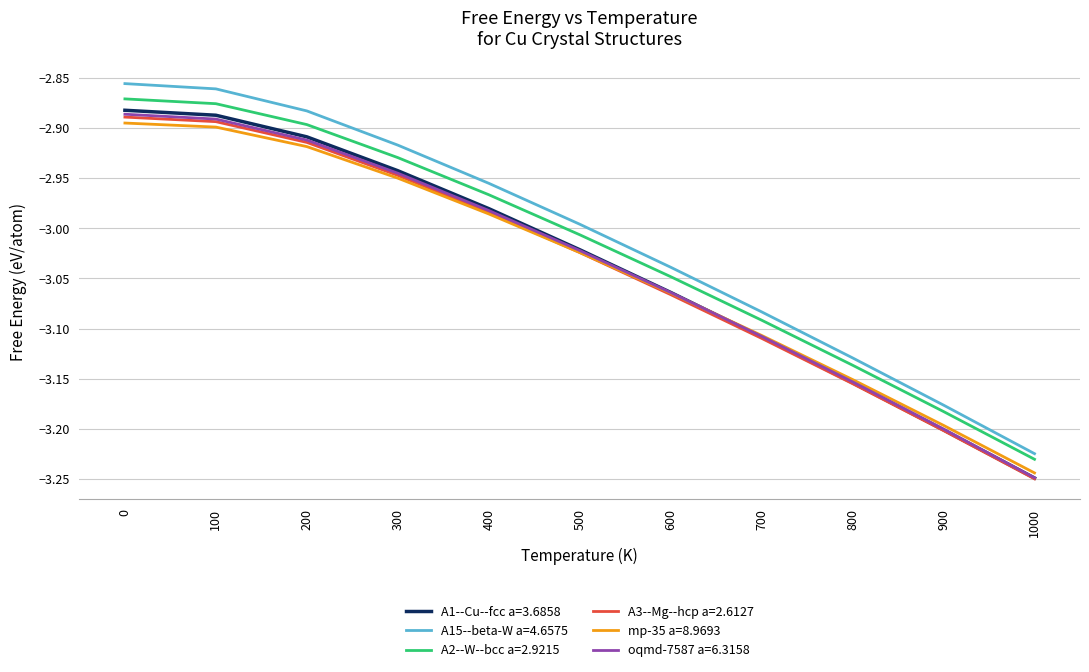

The A2--W--bcc a=2.9215 series shows -3.0 at 400. True or false?

True